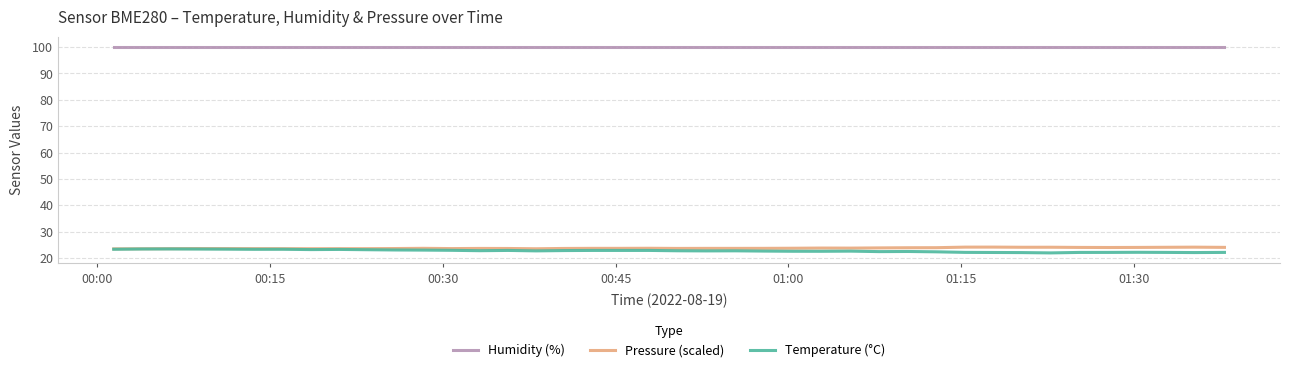

True or false: Temperature (°C) and Pressure (scaled) cross at least once.

False